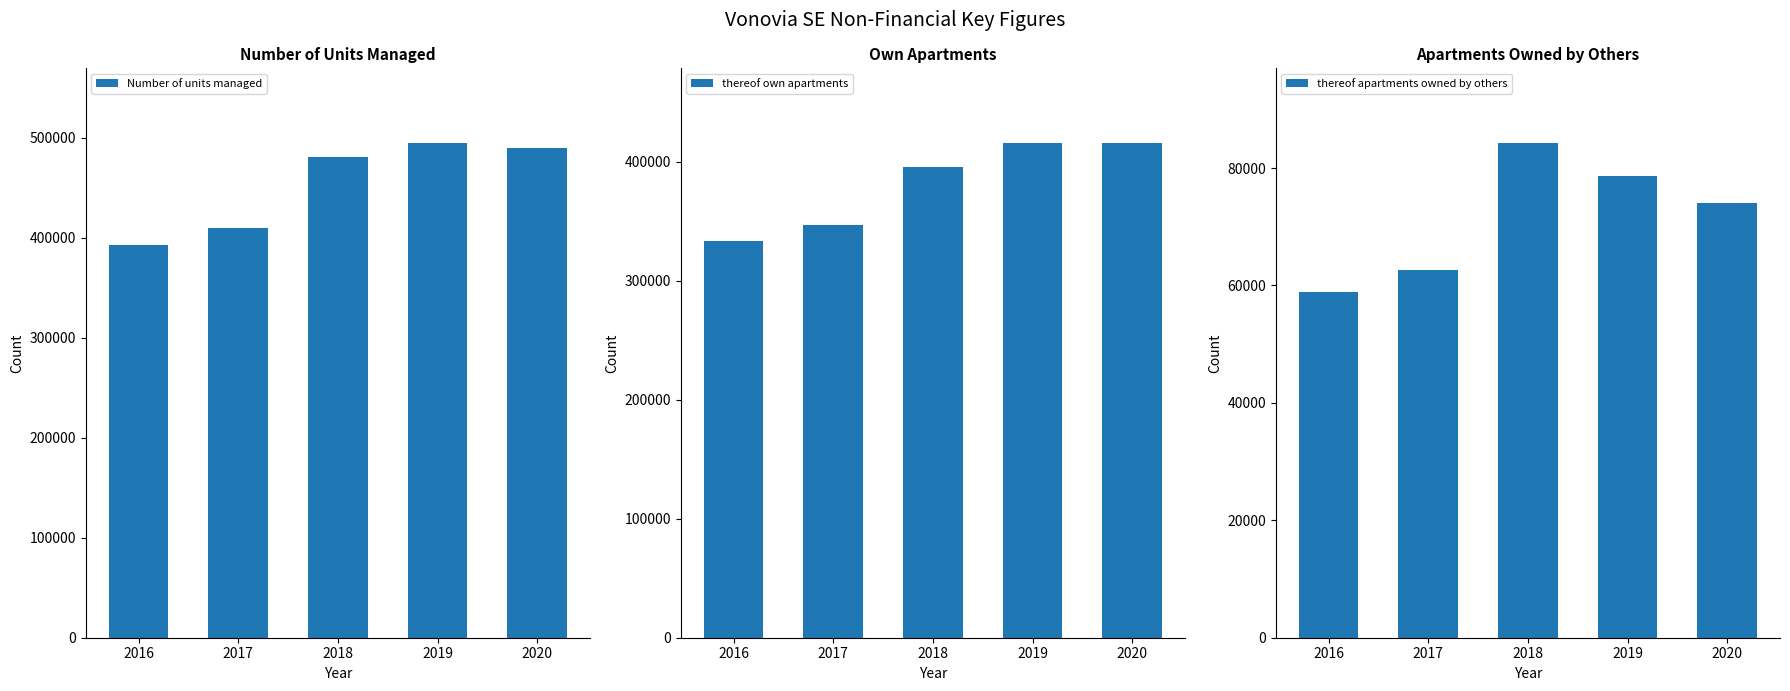

Is the value of thereof own apartments at 2016 greater than the value of thereof apartments owned by others at 2016?

Yes